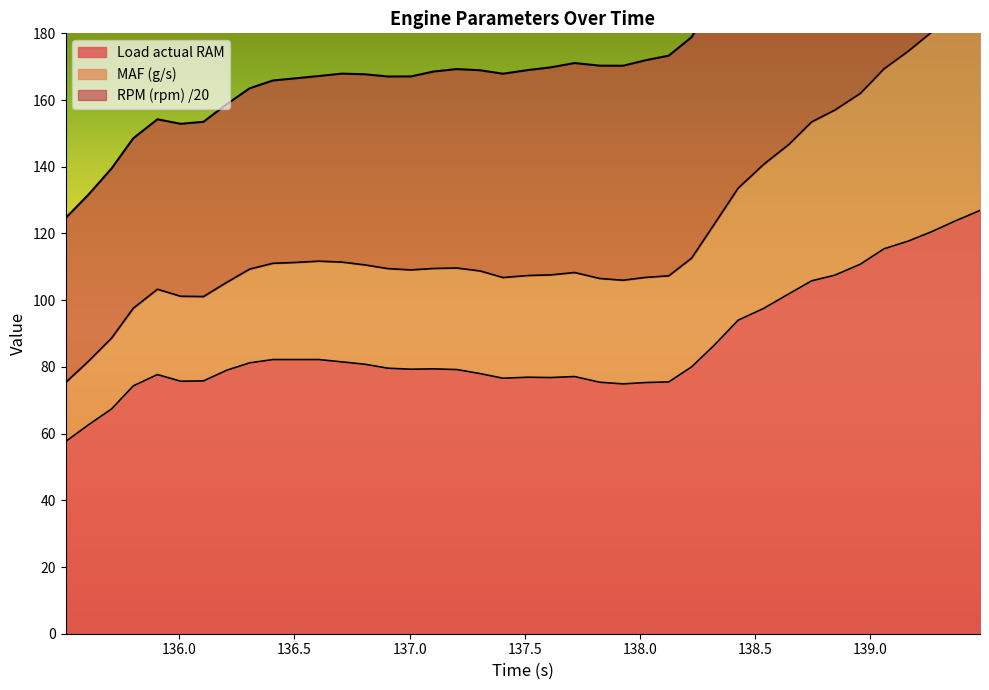

The value of Load actual RAM at 137.305 is 78.0. True or false?

True